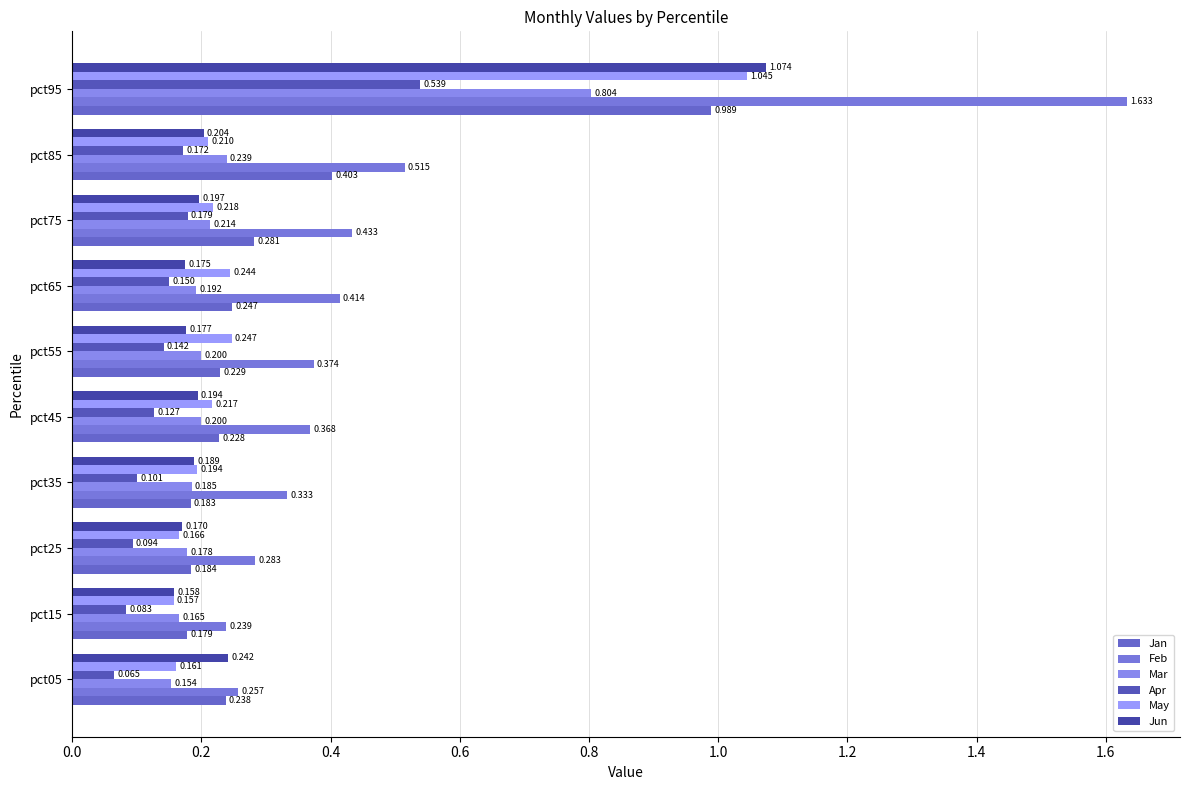

At how many categories does at least one series exceed 1?

1